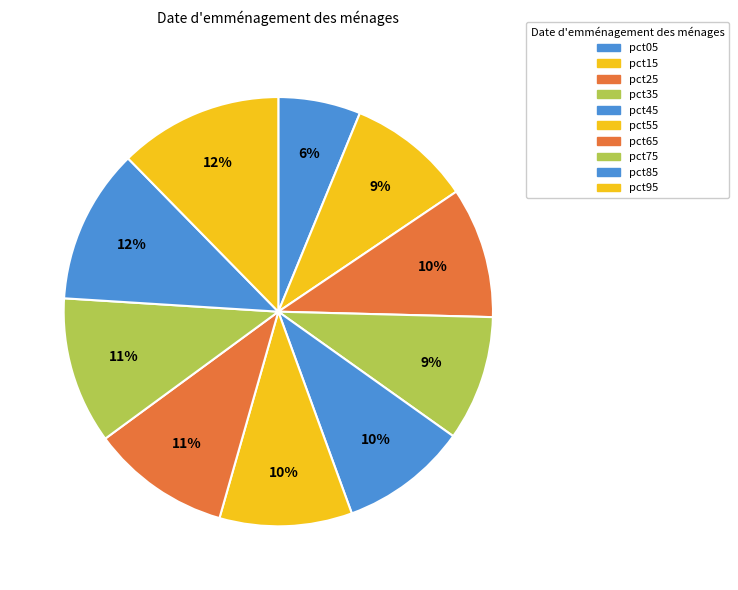

How many segments does this pie chart have?

10